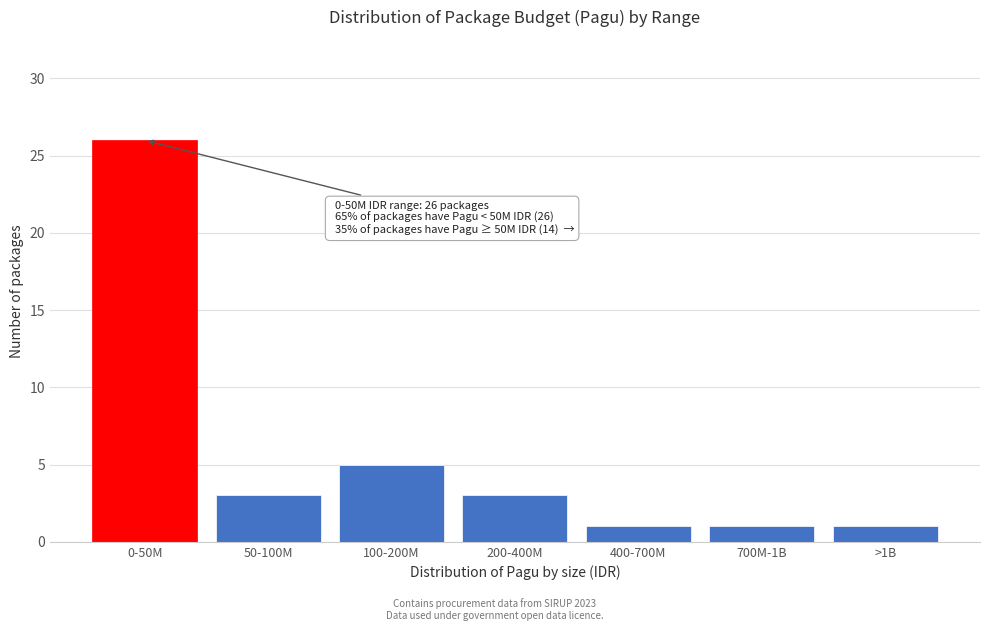

Reading right to left, what are all the values shown in this chart?

>1B=1	700M-1B=1	400-700M=1	200-400M=3	100-200M=5	50-100M=3	0-50M=26